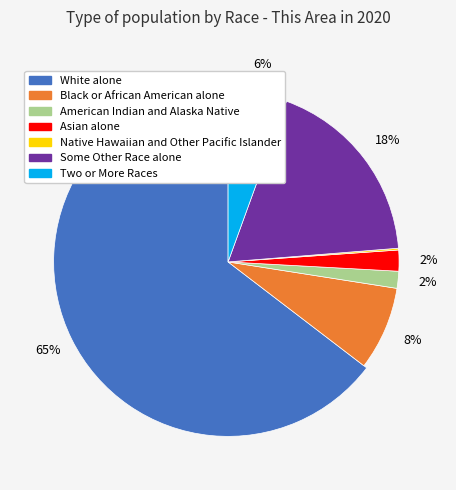

Is there any slice that represents more than half of the pie?

Yes